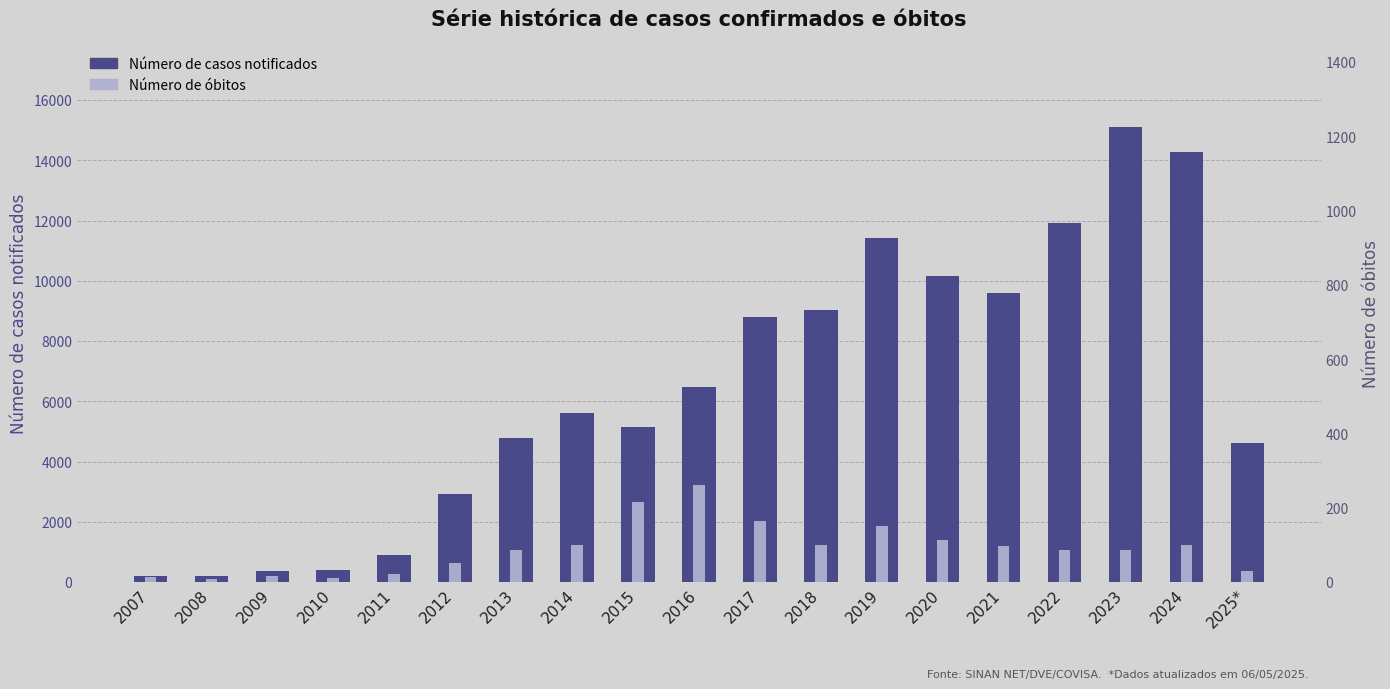

Rank the series by their average value, from lowest to highest.

Número de óbitos, Número de casos notificados